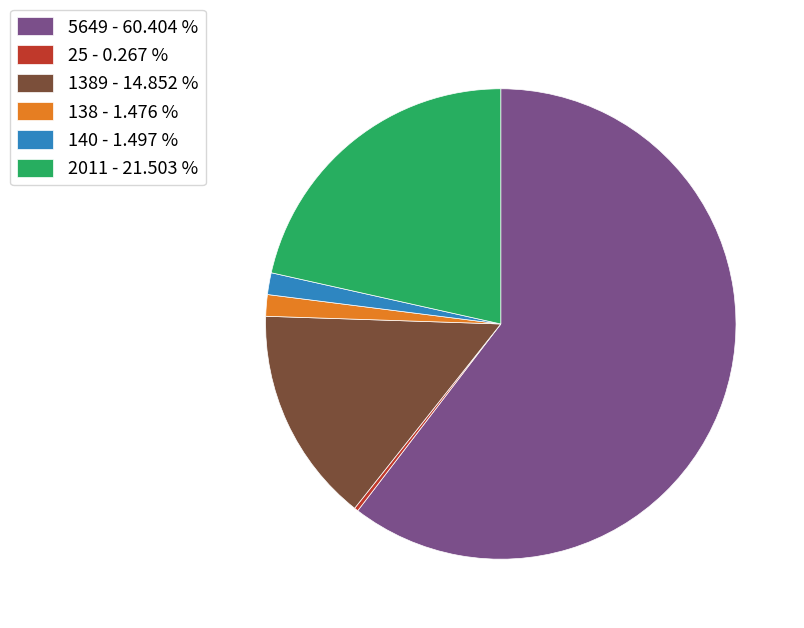

Is the sum of 2011 - 21.503 % and 140 - 1.497 % greater than half?

No